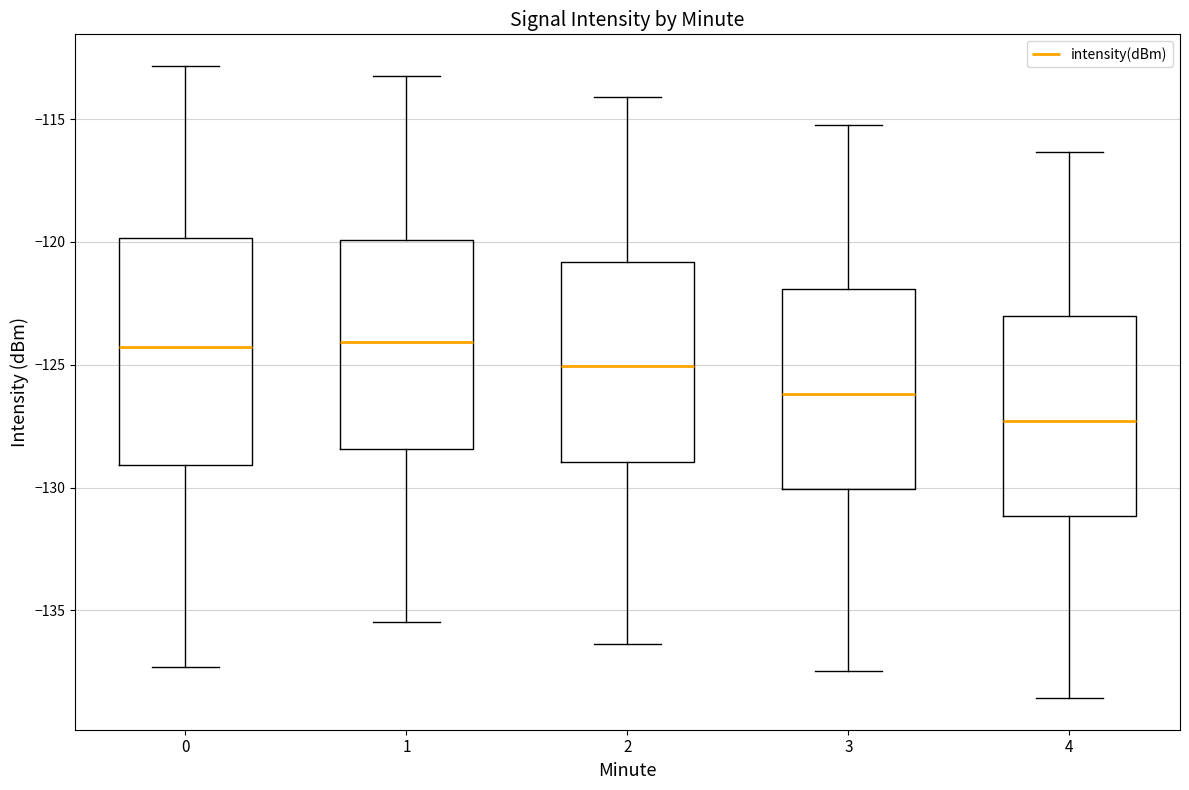

Reading left to right, transcribe this box plot: for each box, give where its median line is, the range the box spans, and where its two whiskers end, as read against the y-axis. The values are not printed on the chart, so give them approximately, as read against the axis.

0: median -124.5, box -129.0 to -120.0, whiskers -137.5 to -113.0
1: median -124.0, box -128.5 to -120.0, whiskers -135.5 to -113.0
2: median -125.0, box -129.0 to -121.0, whiskers -136.5 to -114.0
3: median -126.0, box -130.0 to -122.0, whiskers -137.5 to -115.0
4: median -127.5, box -131.0 to -123.0, whiskers -138.5 to -116.5